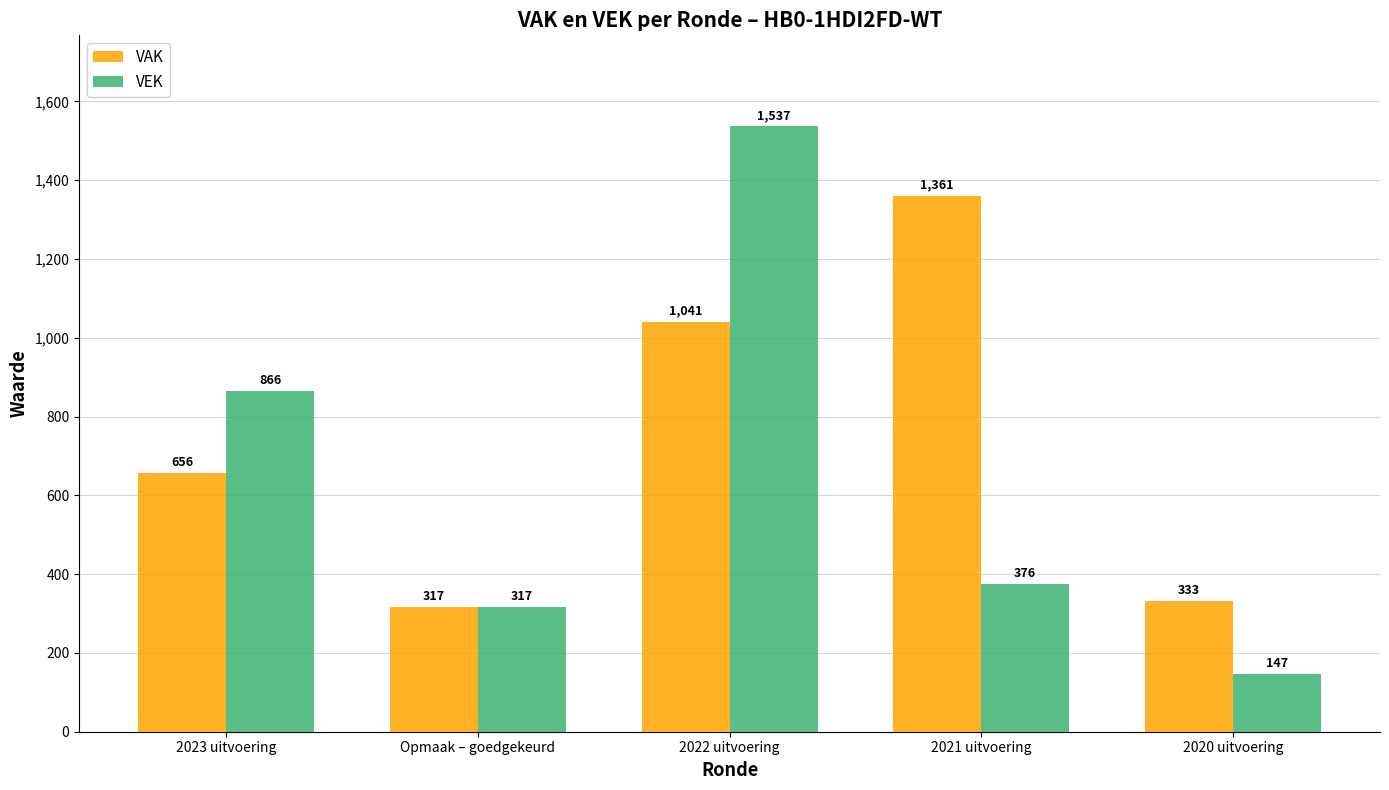

Which series has the largest range (max minus min)?

VEK